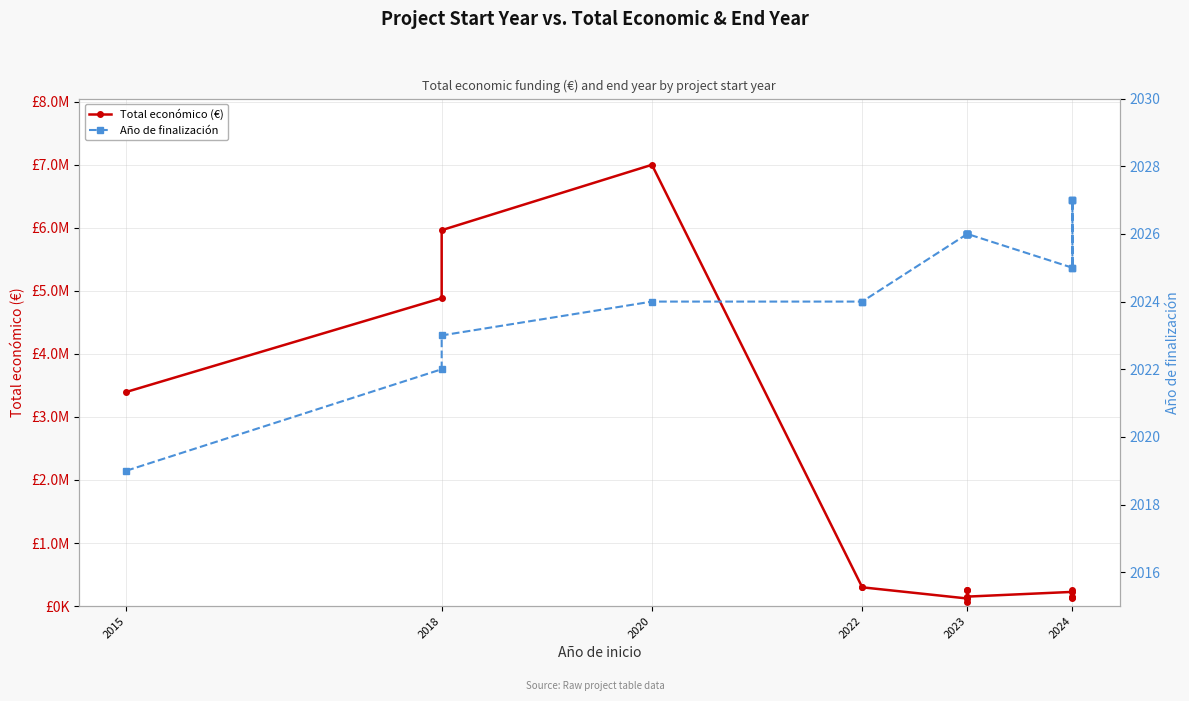

Is this an area chart (filled region under the line)?

No